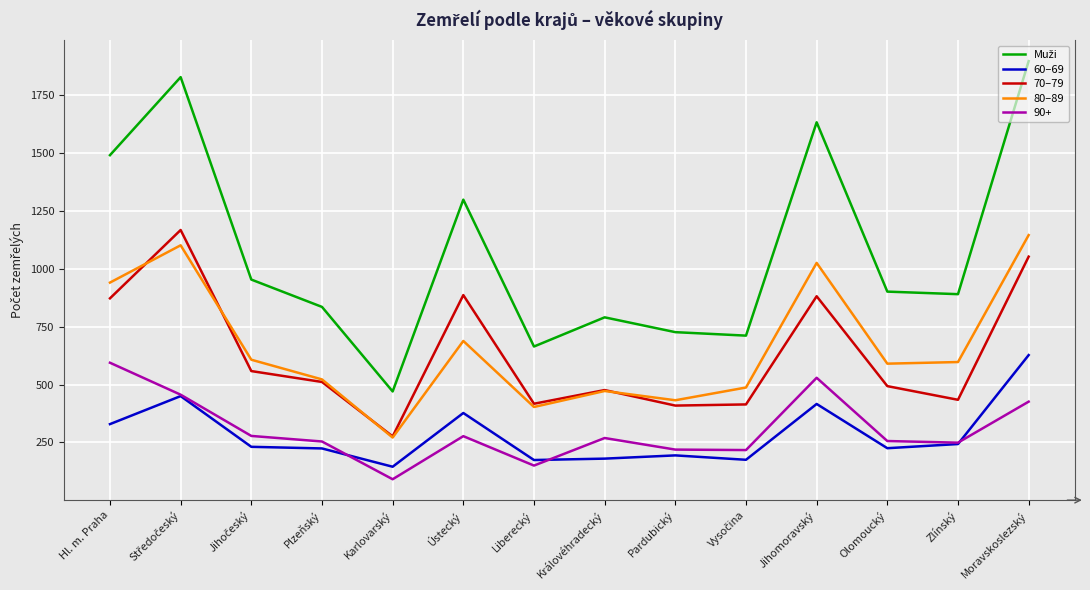

How many times do 70–79 and 80–89 cross each other?

4